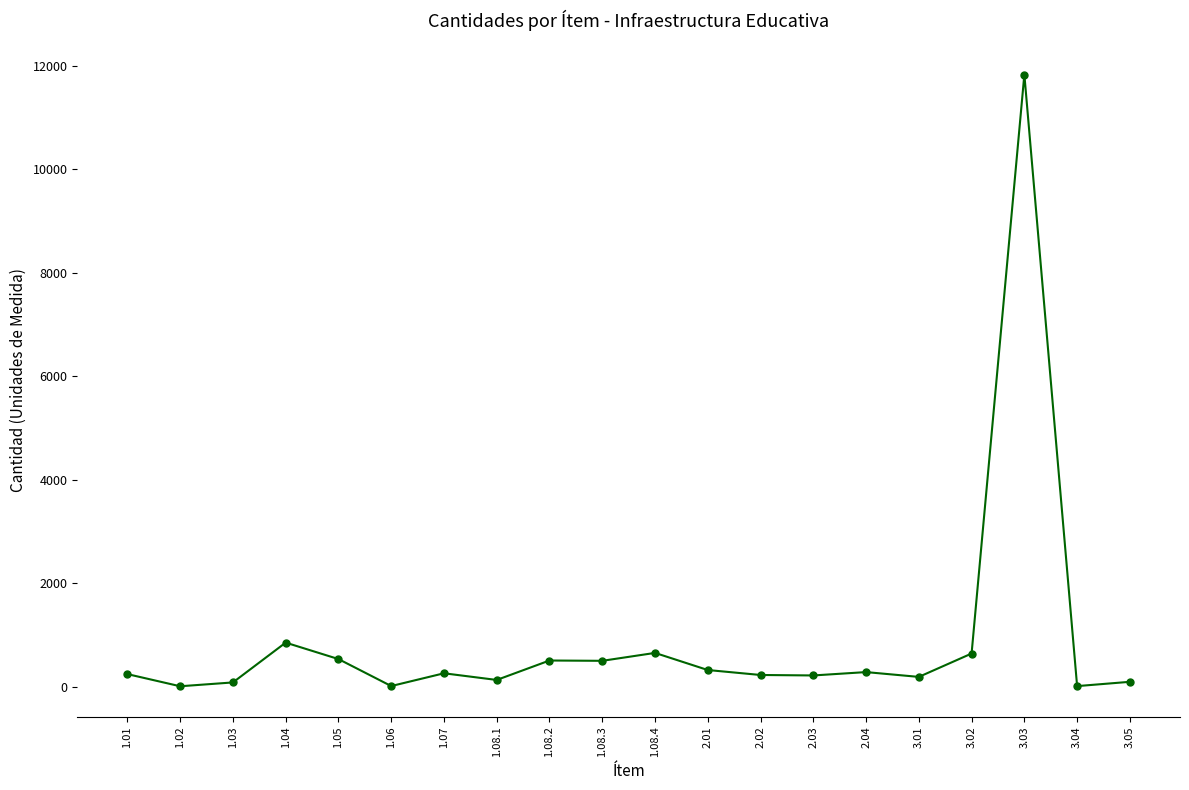

Between 3.03 and 2.01, which is larger?

3.03